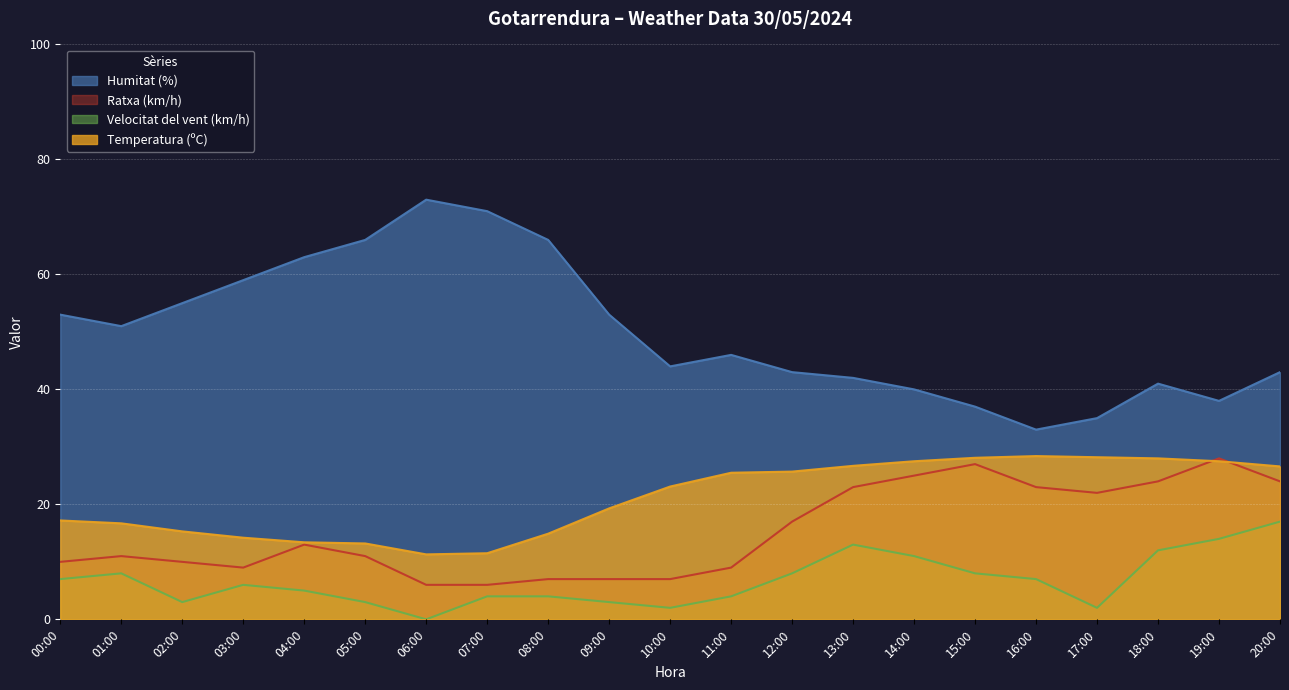

Where is the first local maximum for Velocitat del vent (km/h)?

01:00